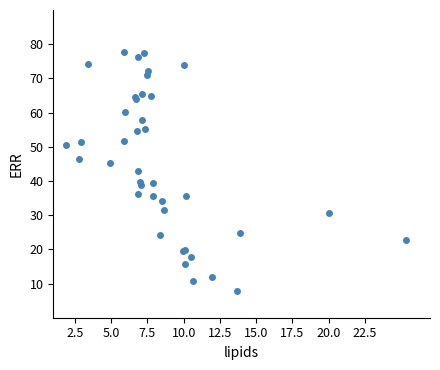

What Y value in the scatter plot is closest to 42?

43.1